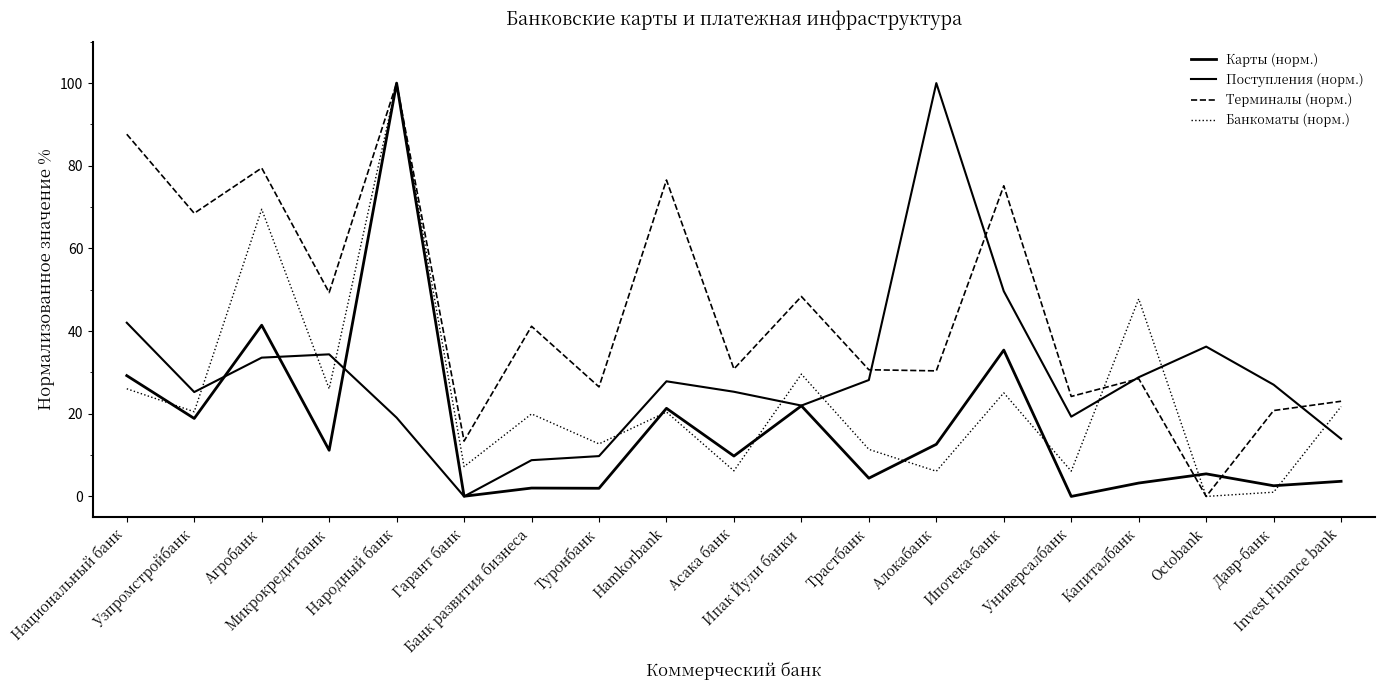

How many lines are shown in the chart?

4